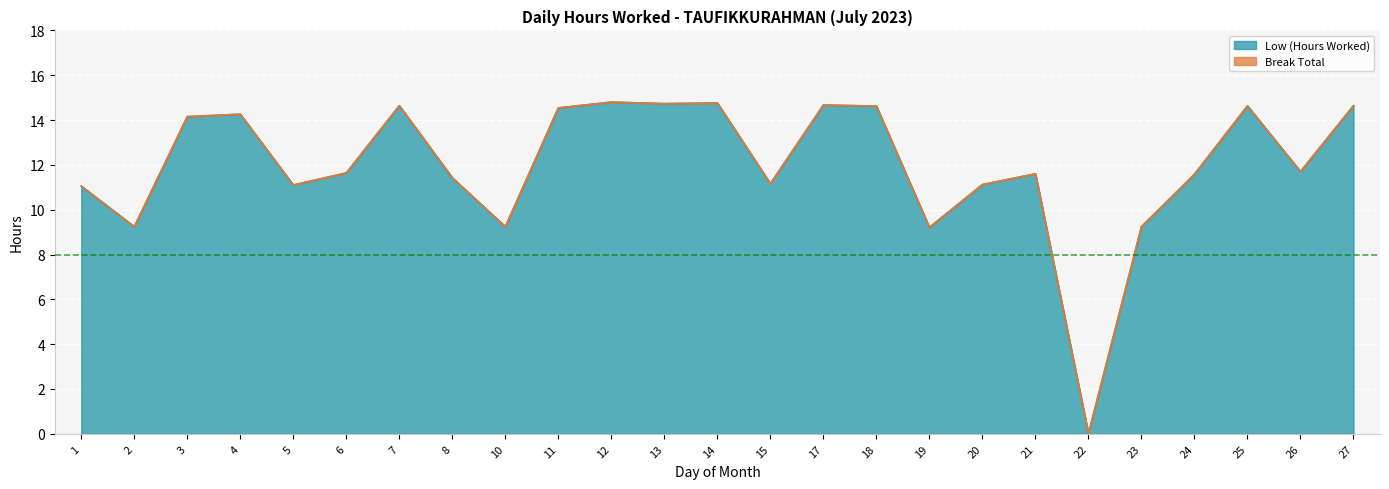

Approximately how many times larger is the value at 10 compared to 21?

0.8